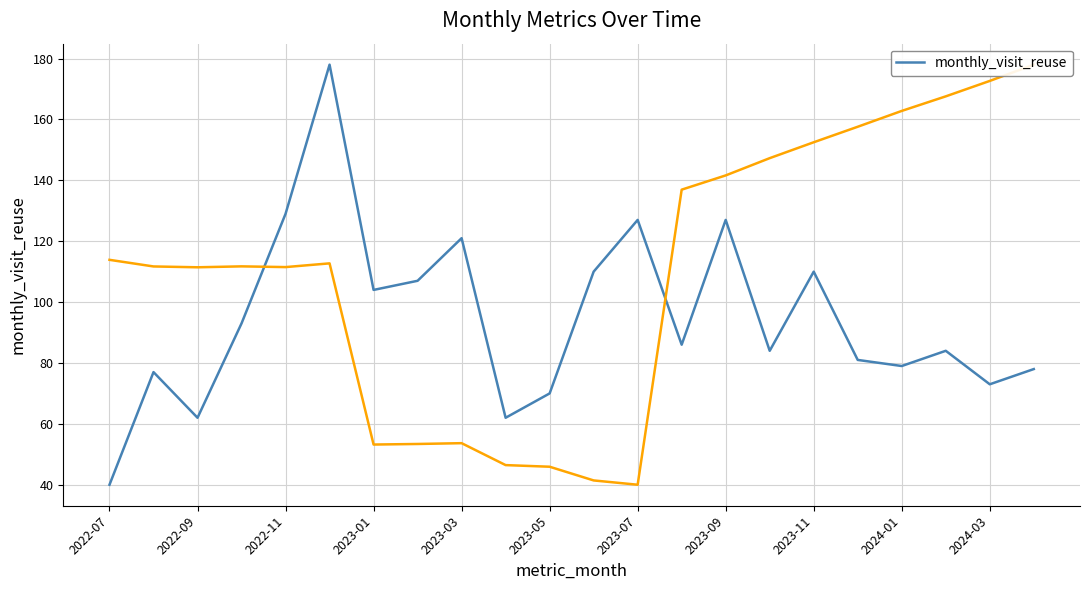

Reading left to right, what are all the values shown in this chart?

40	77	62	93	129	178	104	107	121	62	70	110	127	86	127	84	110	81	79	84	73	78